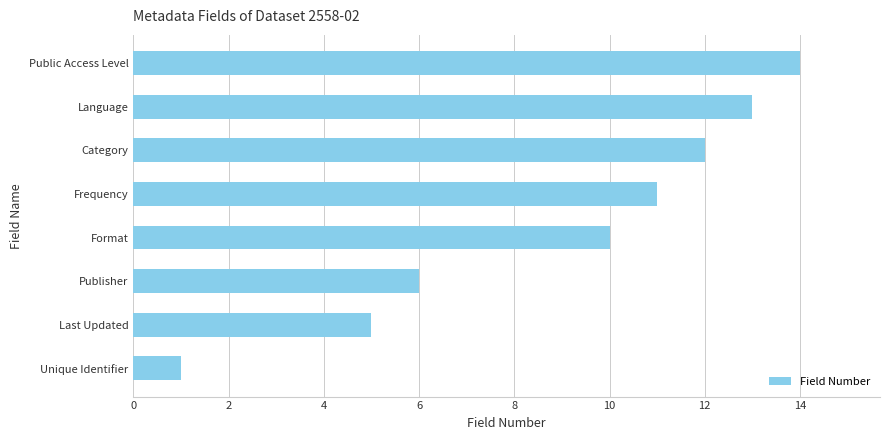

What is the sum of the values at Last Updated and Publisher?

11